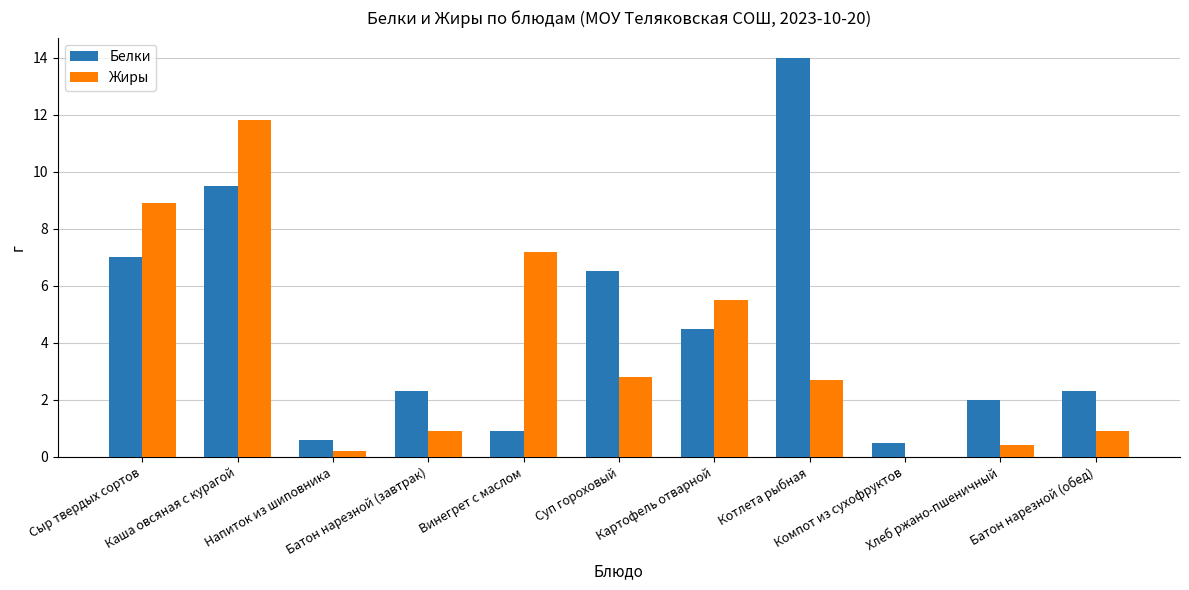

How many groups of bars are there?

11